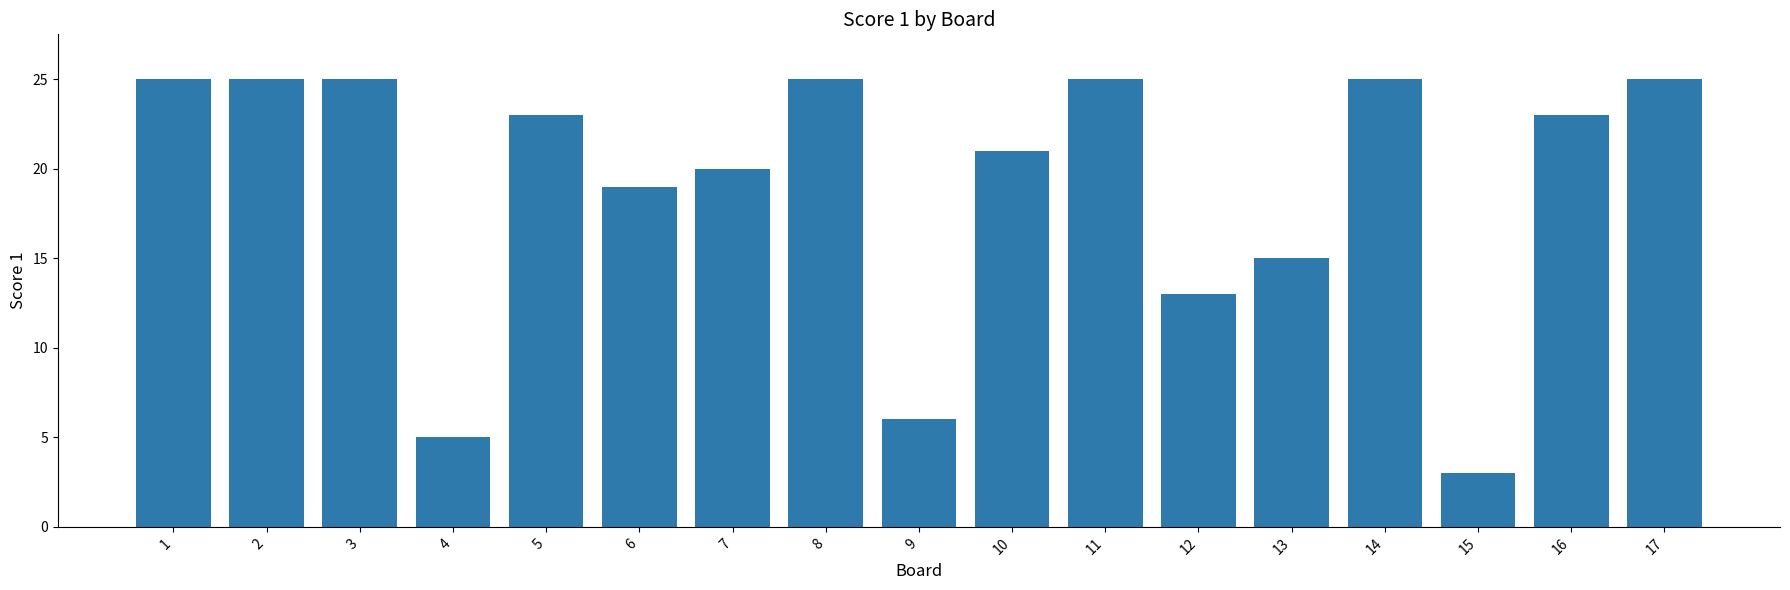

Approximately how many times larger is the value at 14 compared to 16?

1.1